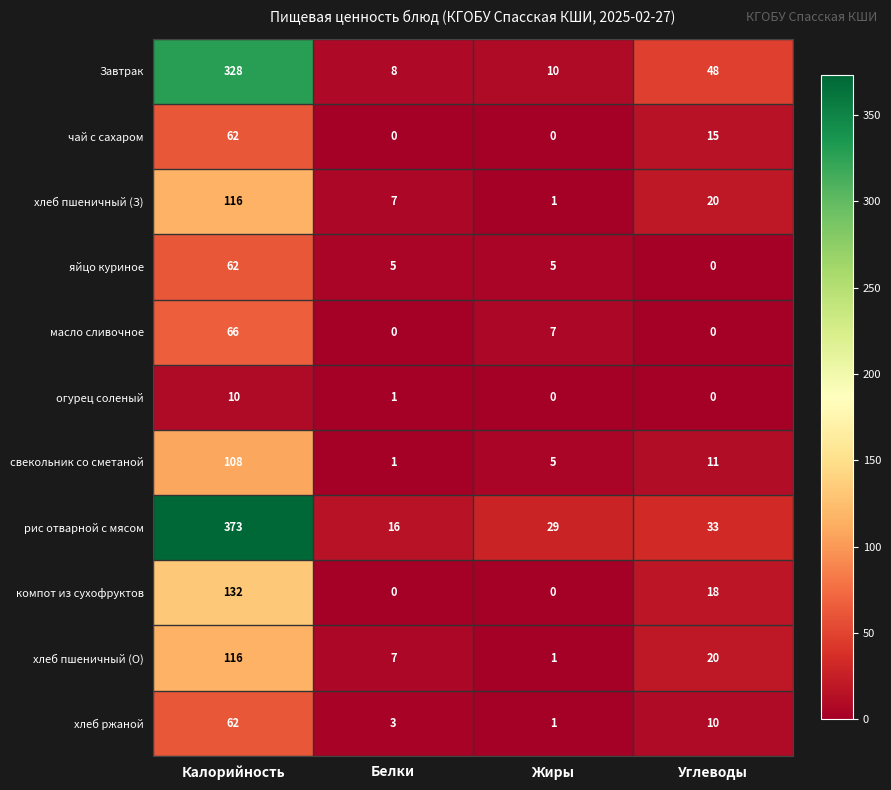

What is the spread (max minus min) of values at Калорийность?

363